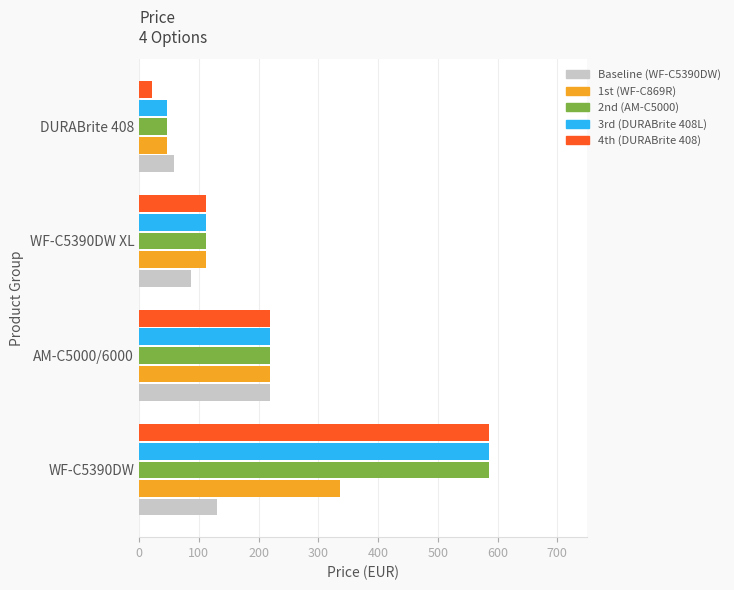

At which category is the sum across all series the highest?

WF-C5390DW